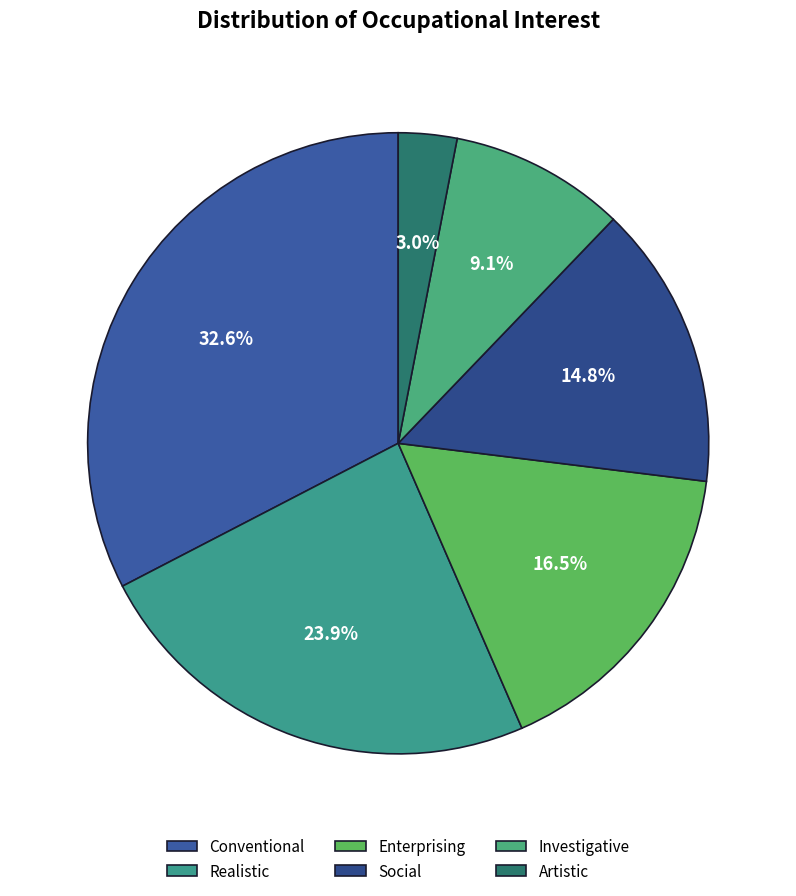

How many segments does this pie chart have?

6